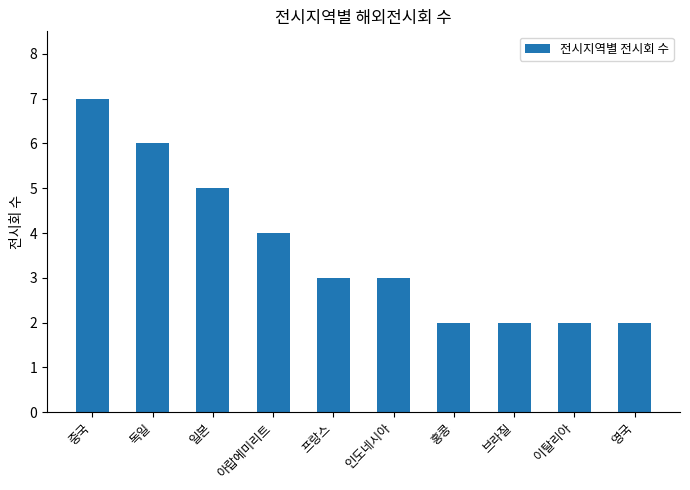

At which category does the chart reach its peak across all series?

중국